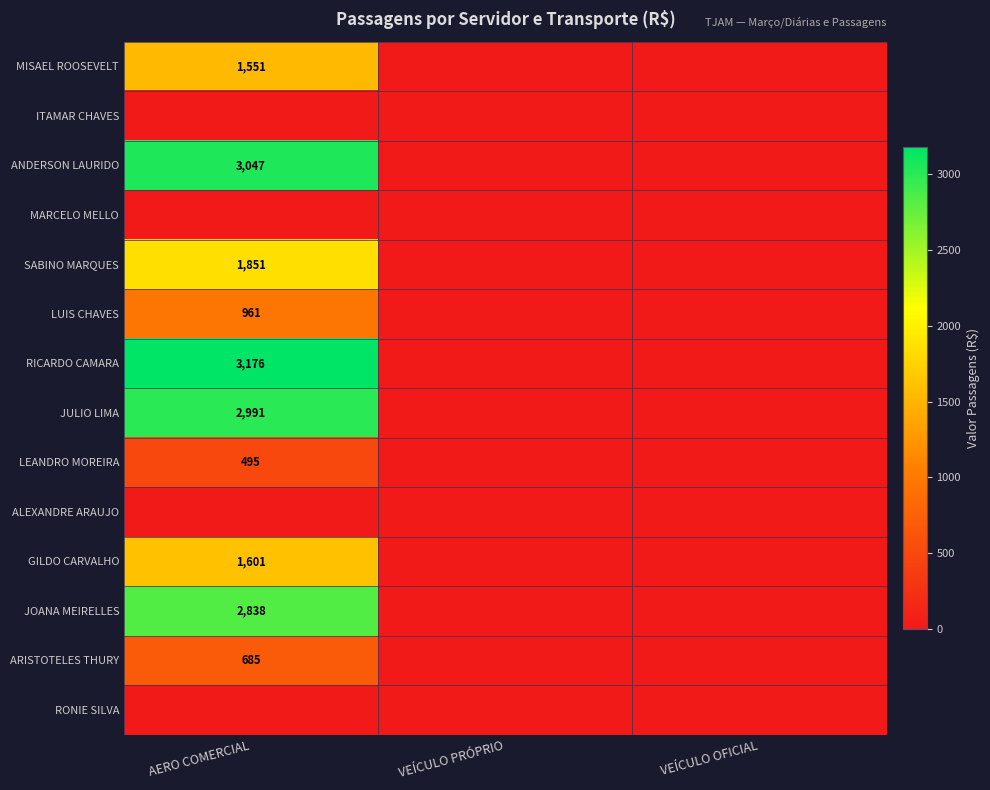

Is it true that SABINO MARQUES equals 668 at AERO COMERCIAL?

False